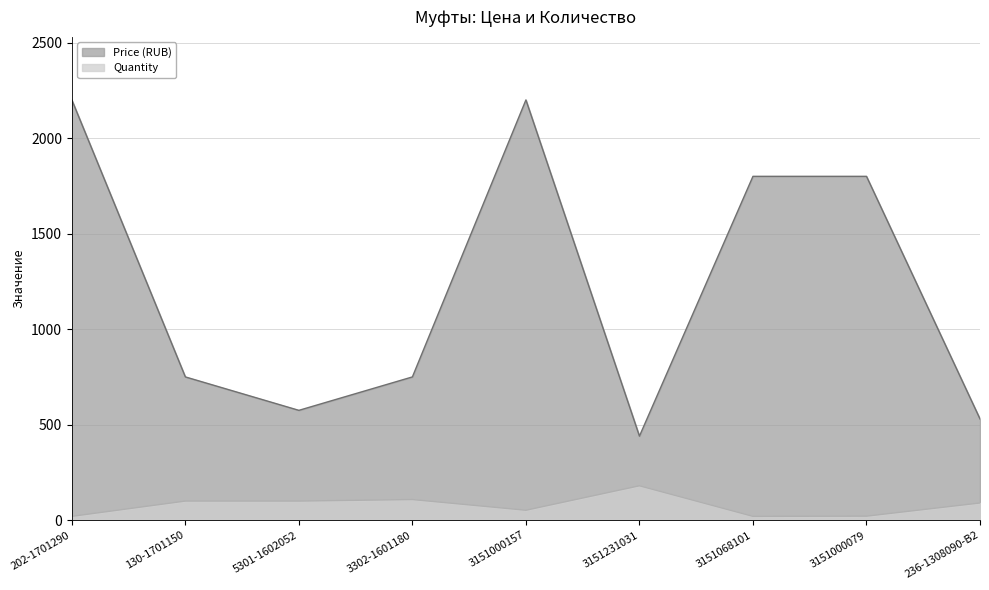

What is the difference between the maximum and minimum values in the Quantity series?

160